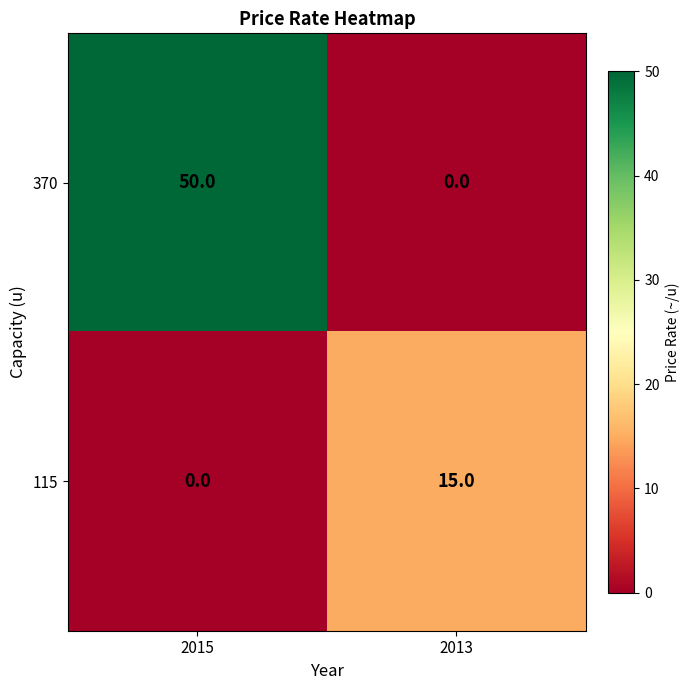

Rank the series at 2015 from lowest to highest value.

115, 370